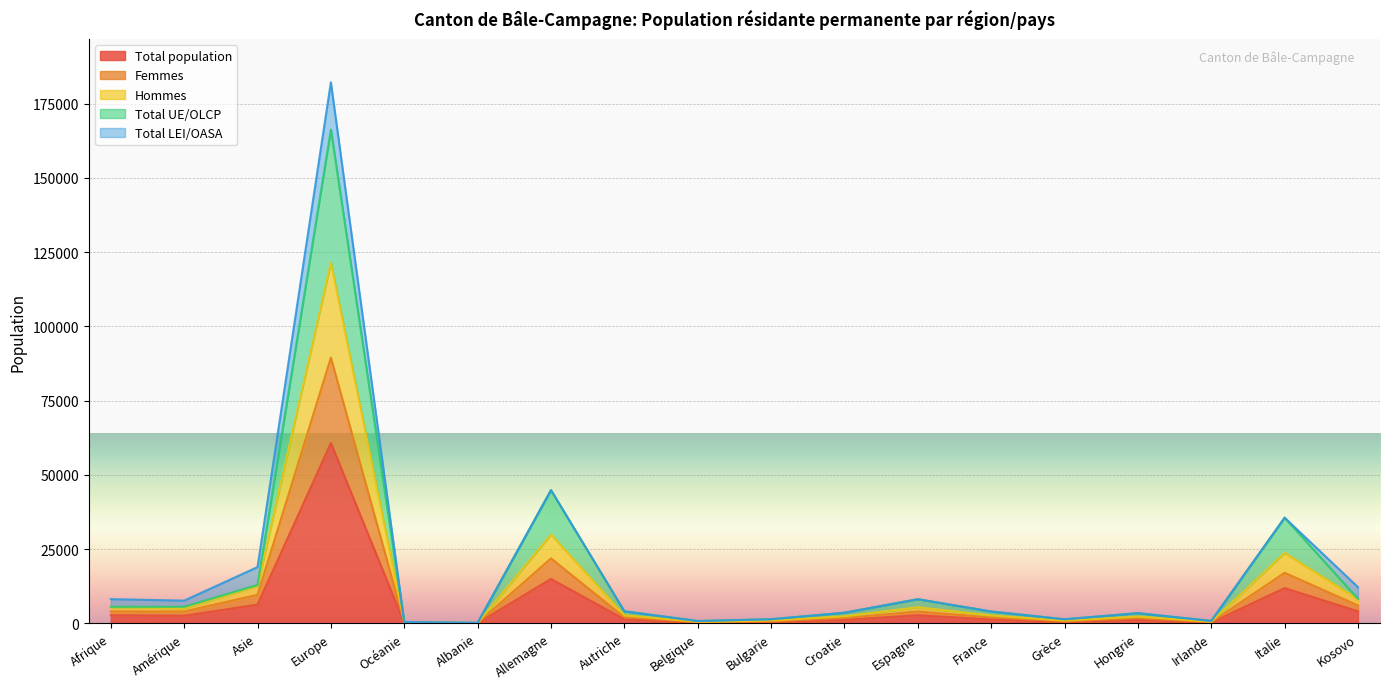

At which label is Total UE/OLCP closest to 83217?

Allemagne